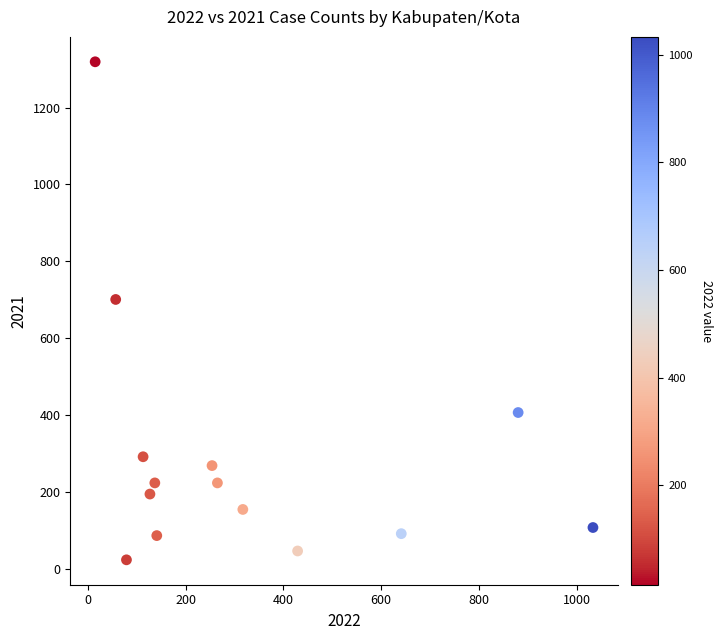

What is the range of X values (max minus min)?

1018